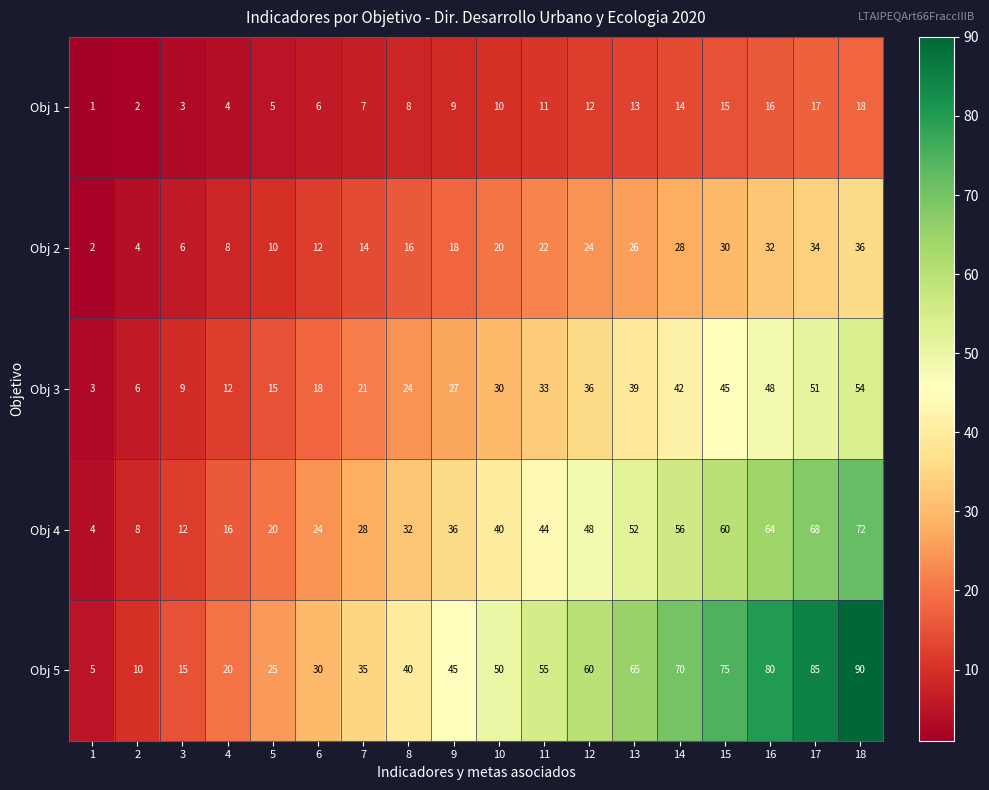

List the series in order of their peak value, highest first.

Obj 5, Obj 4, Obj 3, Obj 2, Obj 1